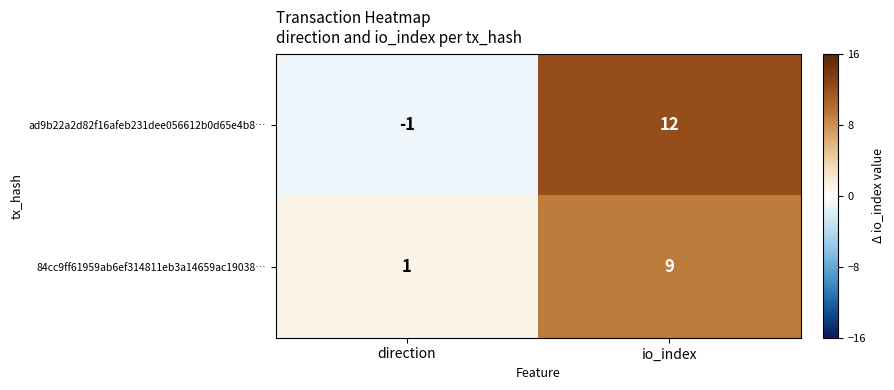

Reading left to right, what are all the values shown in this chart?

ad9b22a2d82f16afeb231dee056612b0d65e4b8…: direction=-1	io_index=12
84cc9ff61959ab6ef314811eb3a14659ac19038…: direction=1	io_index=9